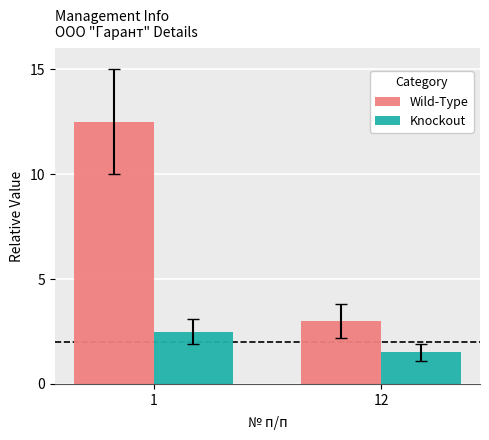

What are all the series names shown in the legend?

Wild-Type, Knockout